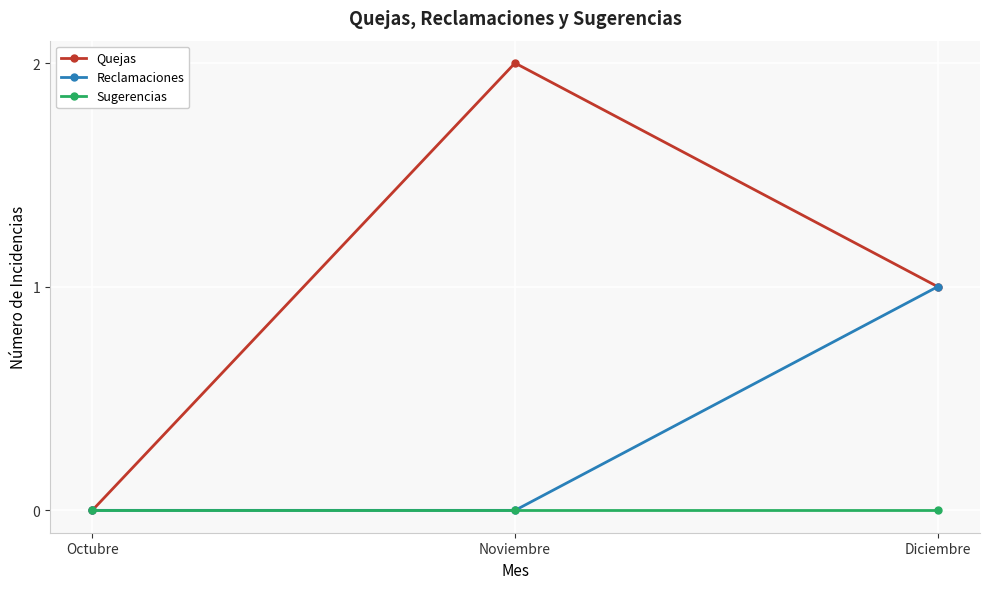

Reading right to left, transcribe all the data shown in this chart.

Quejas: Diciembre=1	Noviembre=2	Octubre=0
Reclamaciones: Diciembre=1	Noviembre=0	Octubre=0
Sugerencias: Diciembre=0	Noviembre=0	Octubre=0